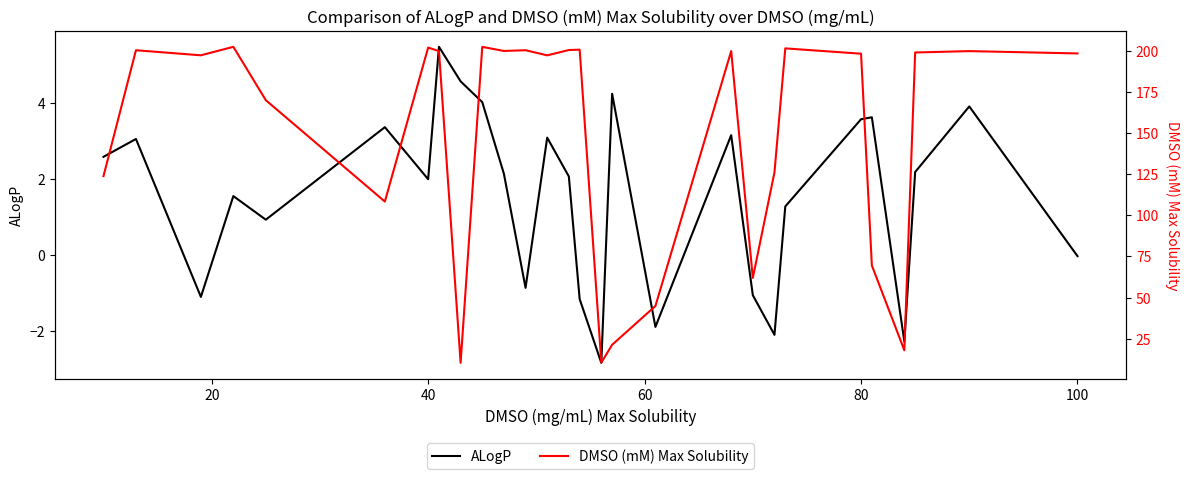

True or false: ALogP and DMSO (mM) Max Solubility intersect in this chart.

False